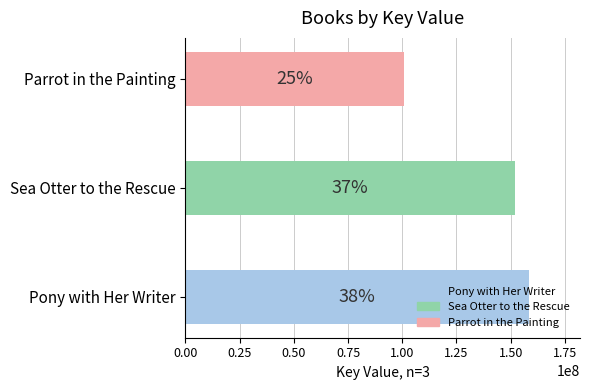

Approximately how many times larger is the value at Sea Otter to the Rescue compared to Parrot in the Painting?

1.5